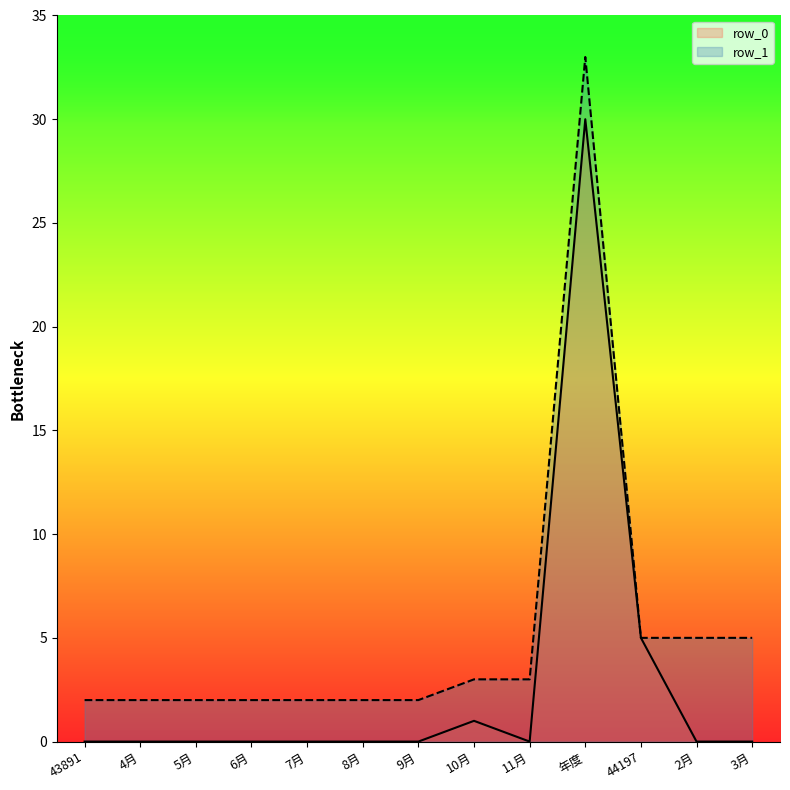

Is the value of row_0 at 3月 greater than the value of row_1 at 年度?

No